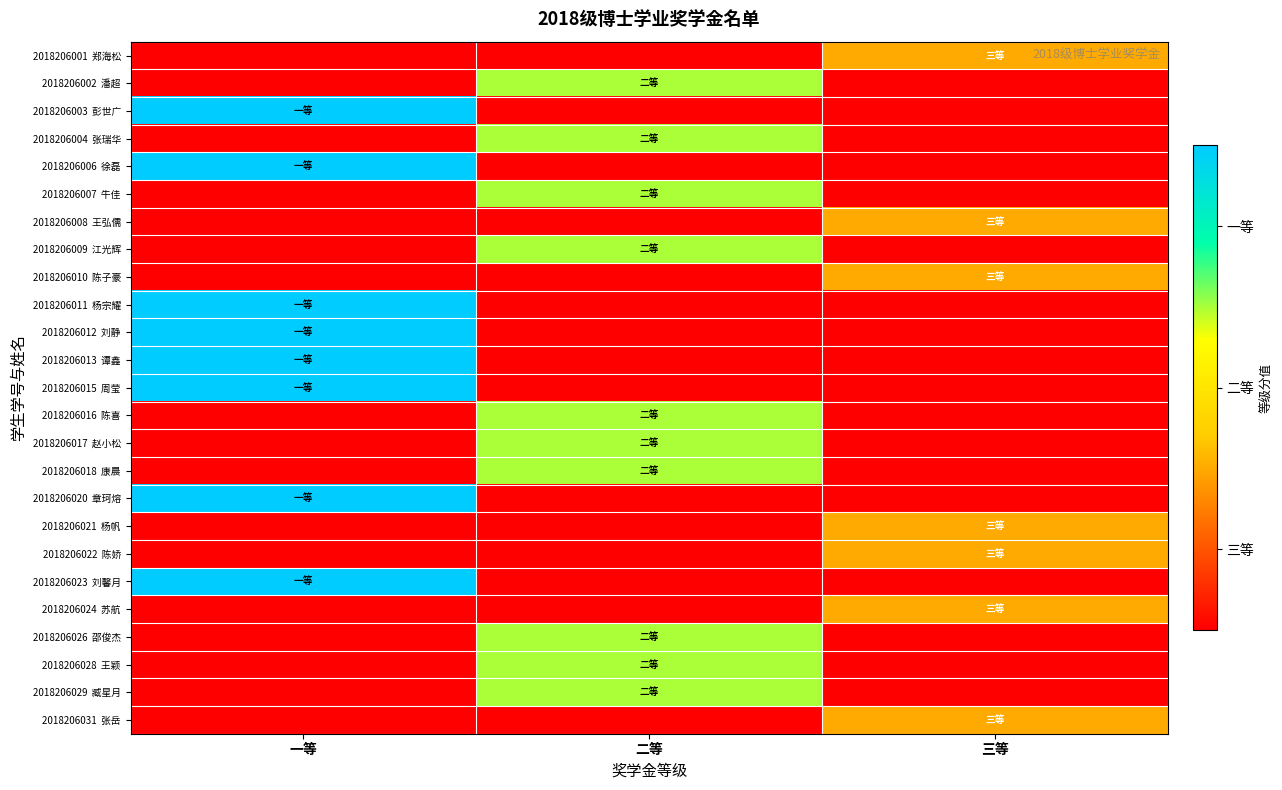

Which category has the highest value across all series?

一等